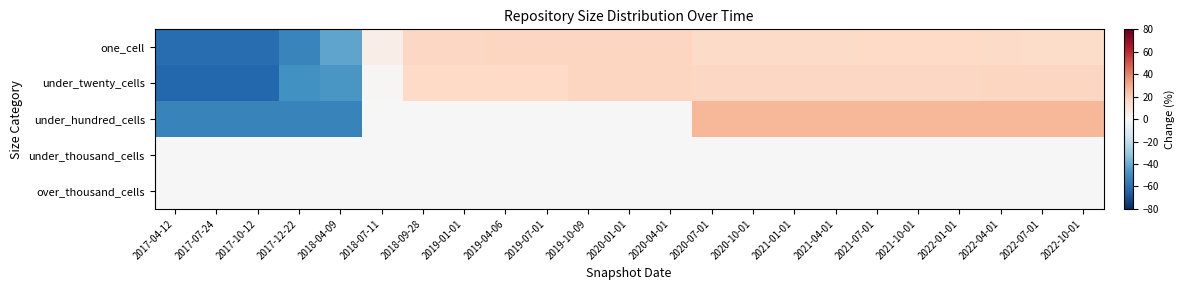

Reading right to left, list all the values displayed in this chart.

one_cell: 2022-10-01=14.9	2022-07-01=14.9	2022-04-01=15.3	2022-01-01=15.9	2021-10-01=15.9	2021-07-01=15.9	2021-04-01=15.6	2021-01-01=15.6	2020-10-01=15.6	2020-07-01=15.6	2020-04-01=17.1	2020-01-01=17.1	2019-10-09=17.1	2019-07-01=17.1	2019-04-06=17.1	2019-01-01=16.7	2018-09-28=16.7	2018-07-11=5.2	2018-04-09=-42.5	2017-12-22=-53.1	2017-10-12=-61.2	2017-07-24=-61.2	2017-04-12=-61.2
under_twenty_cells: 2022-10-01=17.3	2022-07-01=17.3	2022-04-01=17.3	2022-01-01=16.5	2021-10-01=16.5	2021-07-01=16.5	2021-04-01=16.4	2021-01-01=16.4	2020-10-01=16.4	2020-07-01=16.4	2020-04-01=16.9	2020-01-01=16.9	2019-10-09=16.9	2019-07-01=16.2	2019-04-06=16.2	2019-01-01=16.0	2018-09-28=16.0	2018-07-11=0.9	2018-04-09=-46.3	2017-12-22=-48.6	2017-10-12=-62.7	2017-07-24=-62.7	2017-04-12=-62.7
under_hundred_cells: 2022-10-01=26.7	2022-07-01=26.7	2022-04-01=26.7	2022-01-01=26.7	2021-10-01=26.7	2021-07-01=26.7	2021-04-01=26.7	2021-01-01=26.7	2020-10-01=26.7	2020-07-01=26.7	2020-04-01=0.0	2020-01-01=0.0	2019-10-09=0.0	2019-07-01=0.0	2019-04-06=0.0	2019-01-01=0.0	2018-09-28=0.0	2018-07-11=0.0	2018-04-09=-53.3	2017-12-22=-53.3	2017-10-12=-53.3	2017-07-24=-53.3	2017-04-12=-53.3
under_thousand_cells: 2022-10-01=0.0	2022-07-01=0.0	2022-04-01=0.0	2022-01-01=0.0	2021-10-01=0.0	2021-07-01=0.0	2021-04-01=0.0	2021-01-01=0.0	2020-10-01=0.0	2020-07-01=0.0	2020-04-01=0.0	2020-01-01=0.0	2019-10-09=0.0	2019-07-01=0.0	2019-04-06=0.0	2019-01-01=0.0	2018-09-28=0.0	2018-07-11=0.0	2018-04-09=0.0	2017-12-22=0.0	2017-10-12=0.0	2017-07-24=0.0	2017-04-12=0.0
over_thousand_cells: 2022-10-01=0.0	2022-07-01=0.0	2022-04-01=0.0	2022-01-01=0.0	2021-10-01=0.0	2021-07-01=0.0	2021-04-01=0.0	2021-01-01=0.0	2020-10-01=0.0	2020-07-01=0.0	2020-04-01=0.0	2020-01-01=0.0	2019-10-09=0.0	2019-07-01=0.0	2019-04-06=0.0	2019-01-01=0.0	2018-09-28=0.0	2018-07-11=0.0	2018-04-09=0.0	2017-12-22=0.0	2017-10-12=0.0	2017-07-24=0.0	2017-04-12=0.0